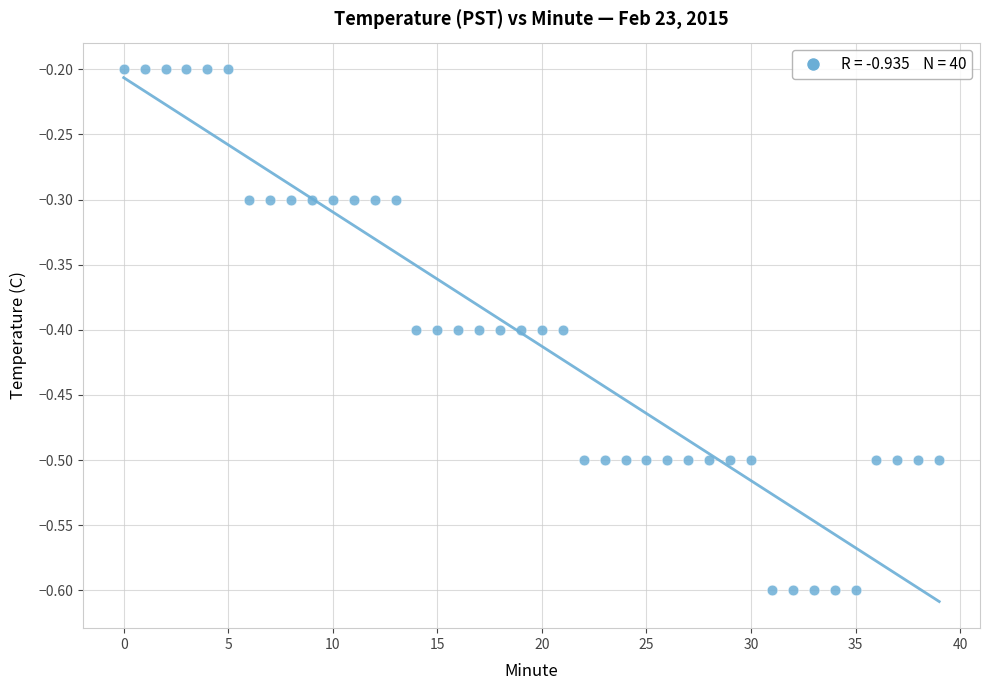

What is the range of Y values (max minus min)?

0.4